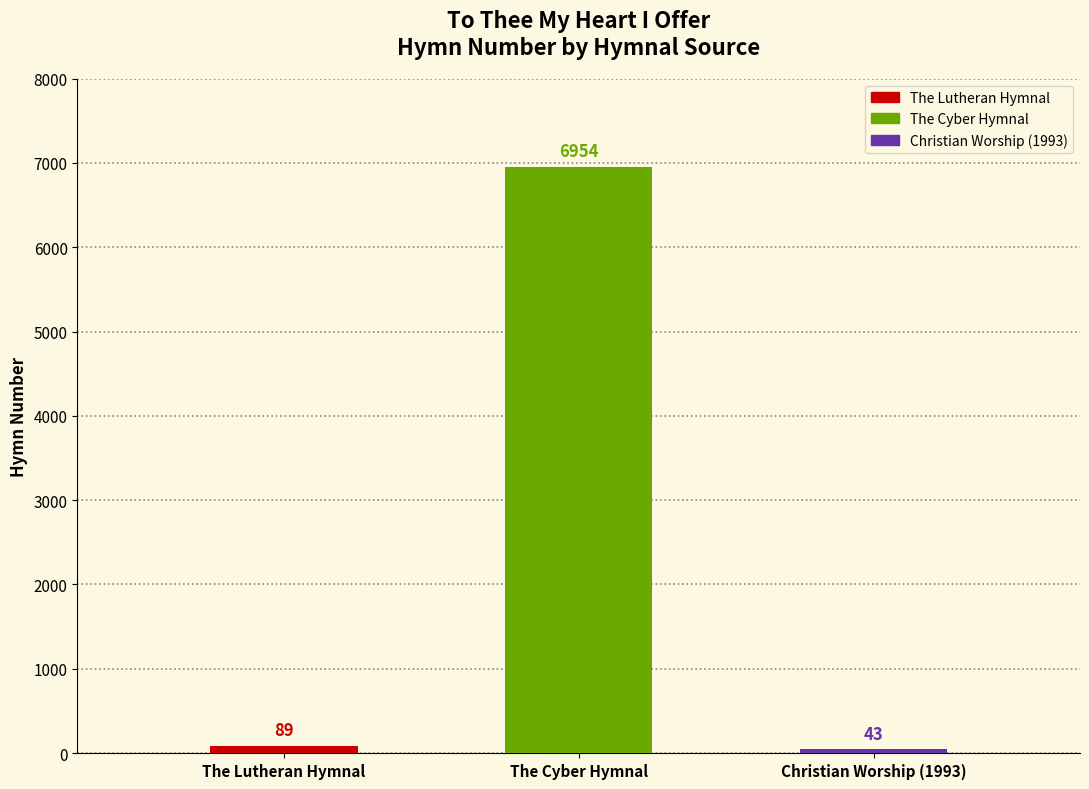

Which label corresponds to the largest value in the chart?

The Cyber Hymnal